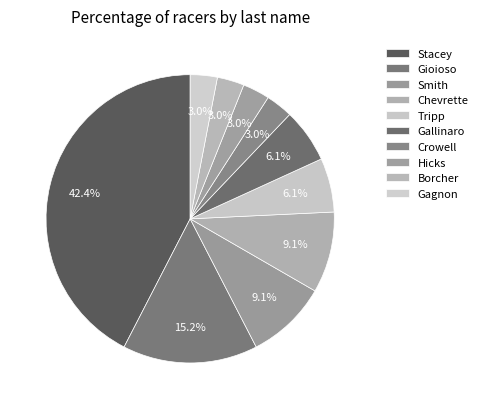

To the nearest percent, what portion does Hicks represent?

3%